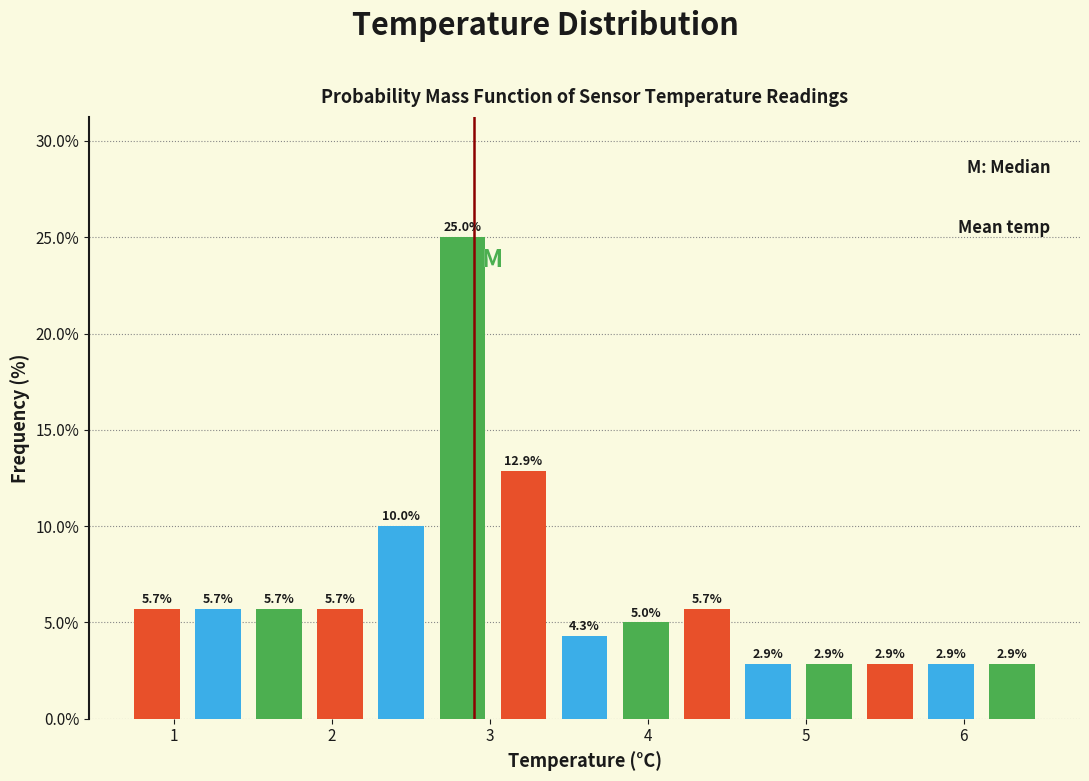

Read against the x-axis, roughly where is the centre of the tallest bar?

2.8